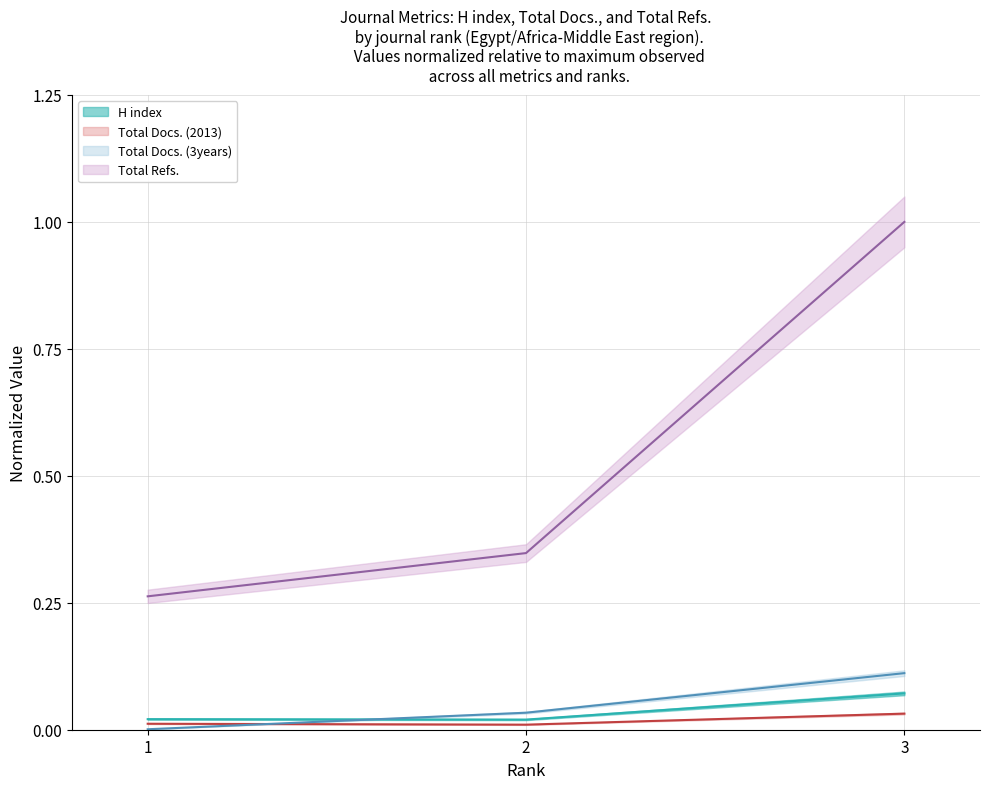

What are all the series names shown in the legend?

H index, Total Docs. (2013), Total Docs. (3years), Total Refs.